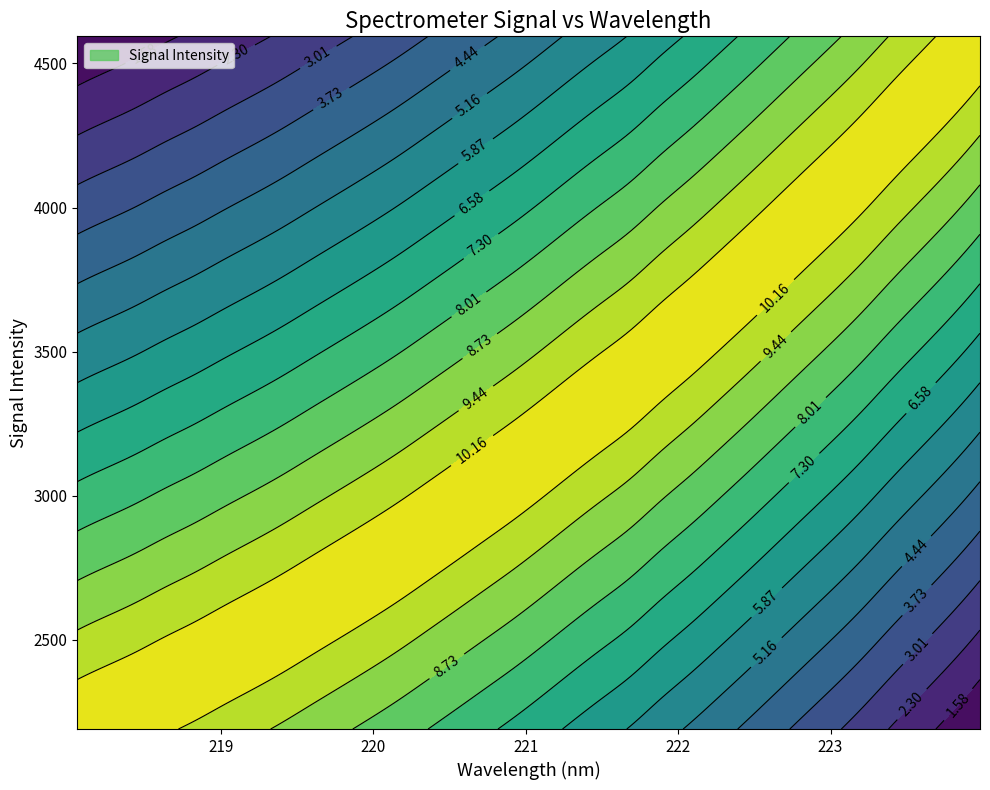

True or false: y and x intersect in this chart.

False